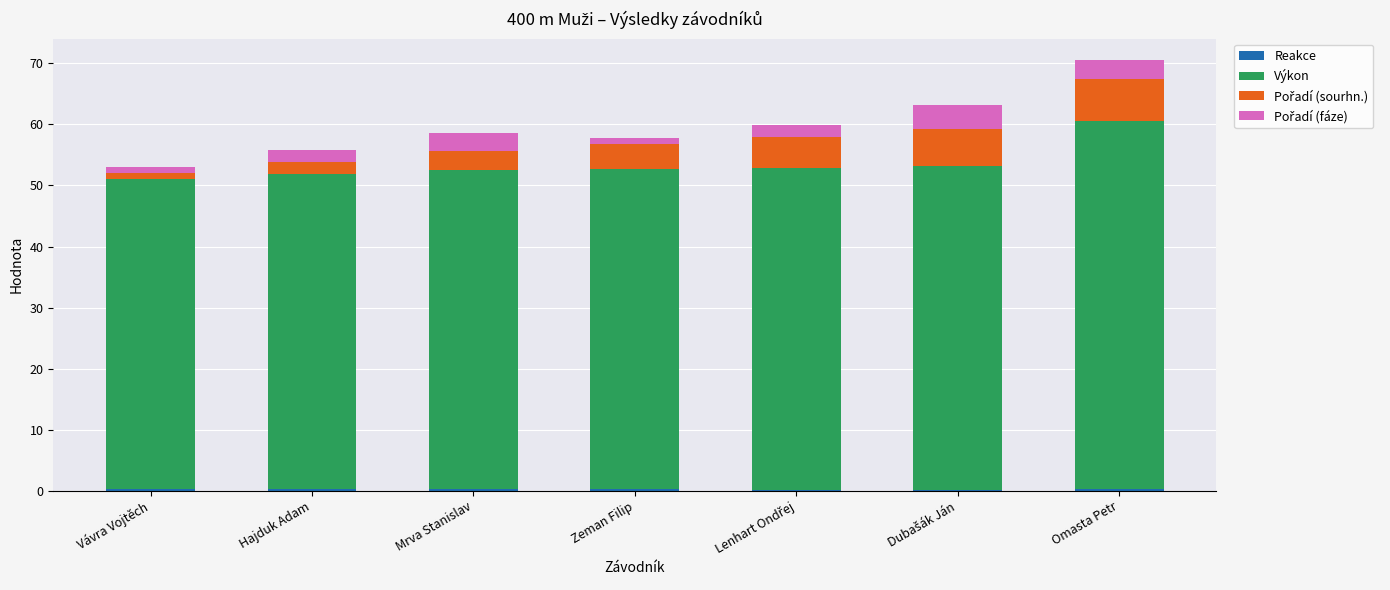

At which category is the sum across all series the highest?

Omasta Petr